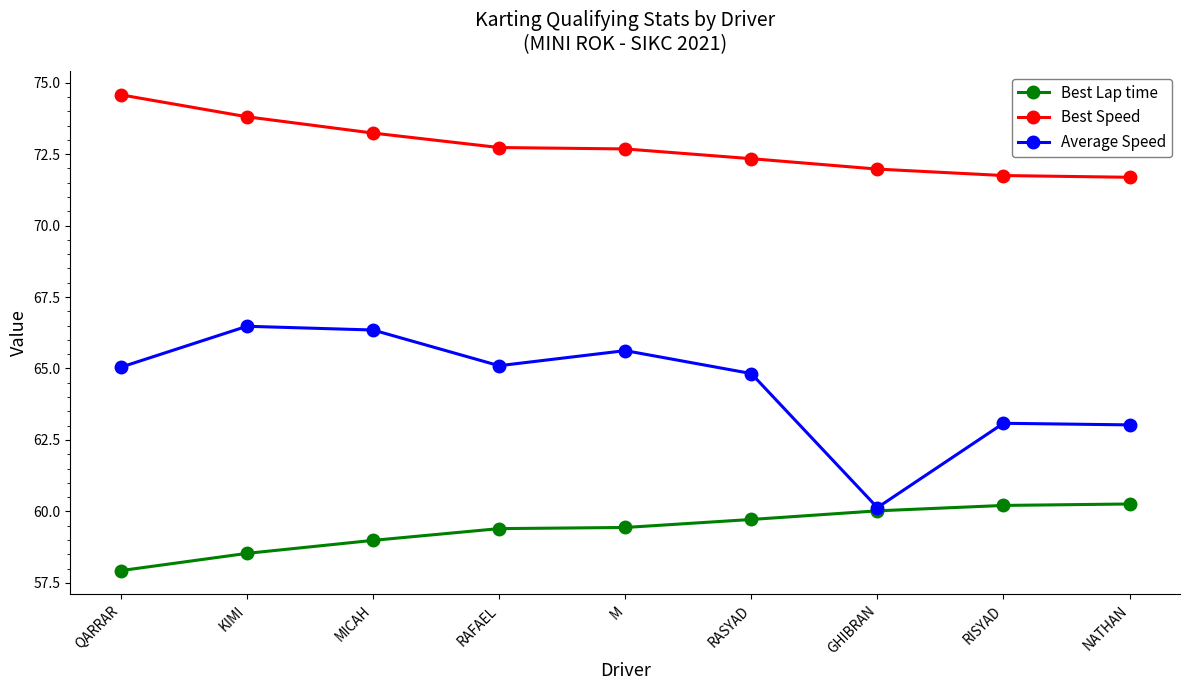

True or false: Best Speed and Best Lap time cross at least once.

False